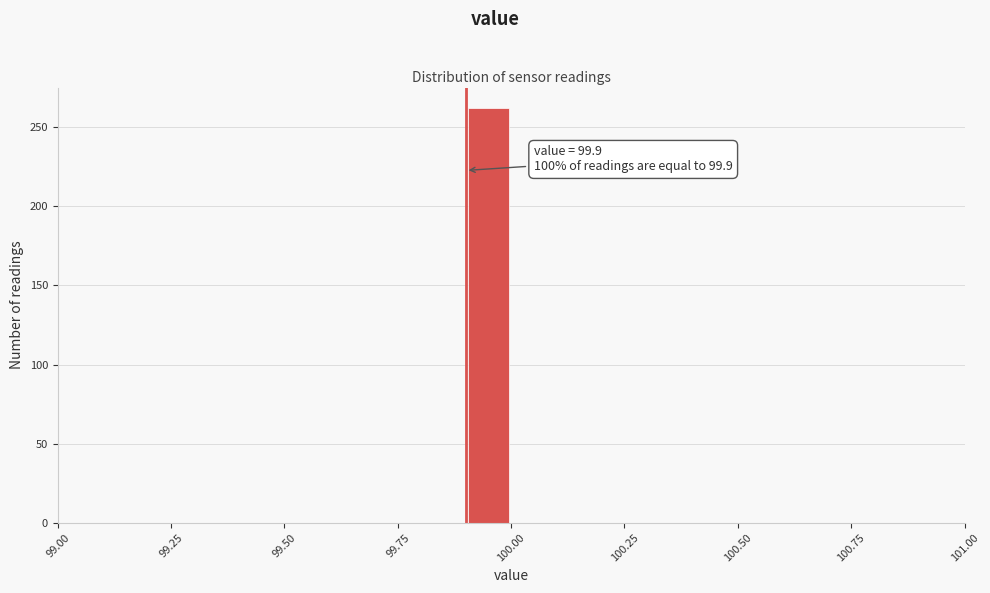

Read against the x-axis, roughly where is the centre of the tallest bar?

99.95